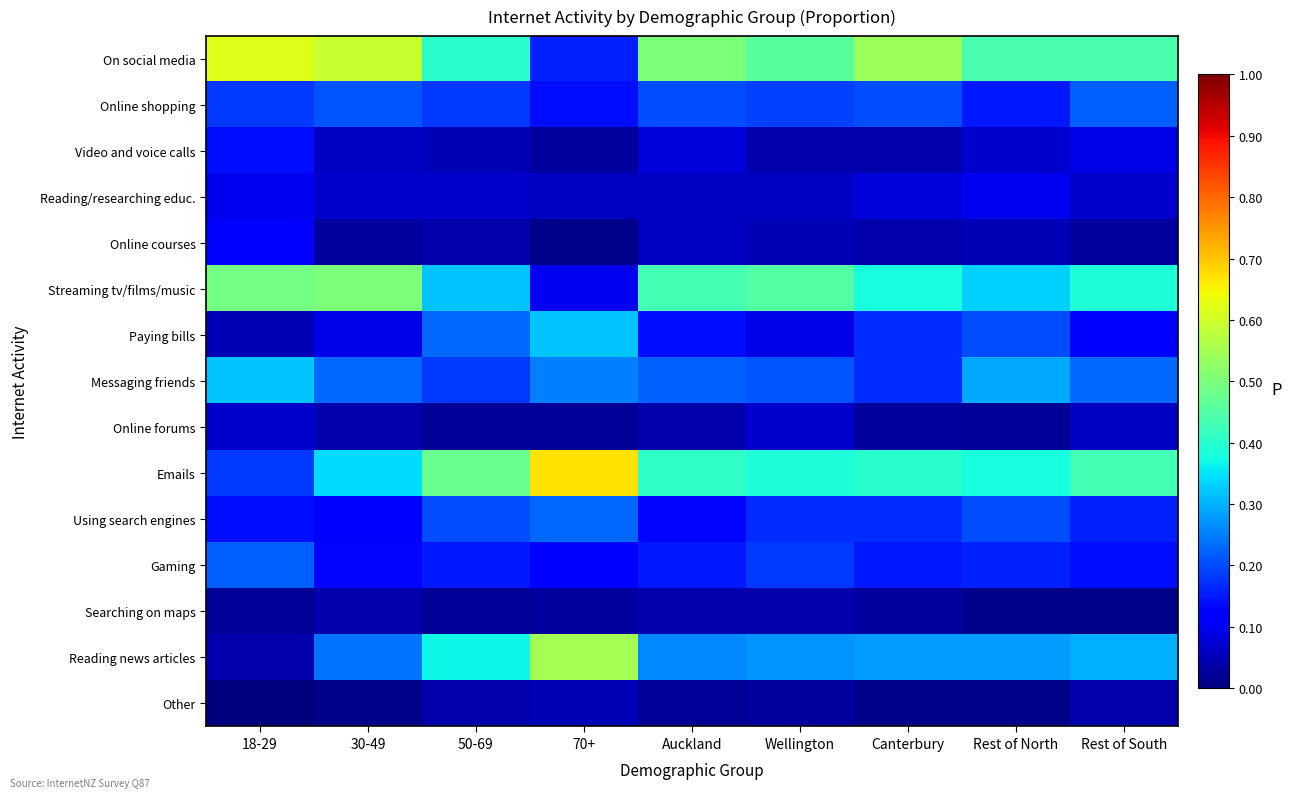

Between Canterbury and 18-29, which is larger?

18-29